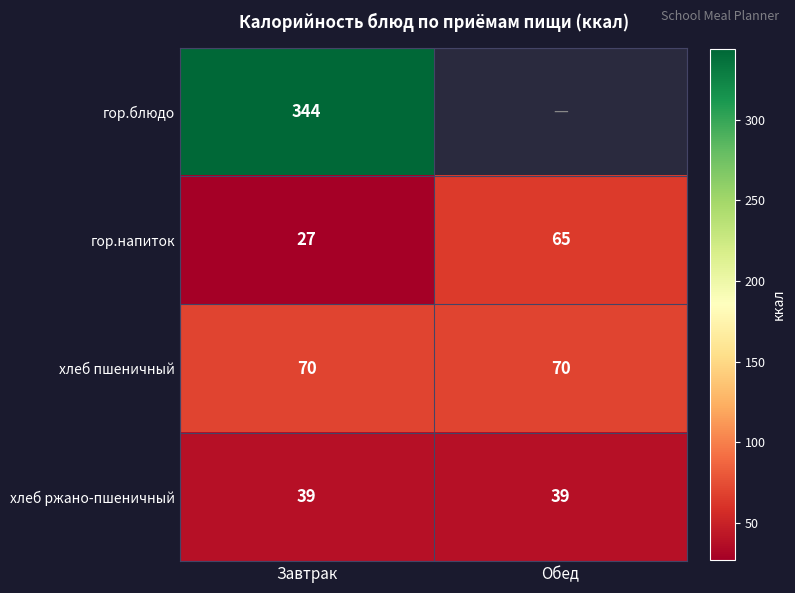

Is it true that гор.напиток equals 8 at Завтрак?

False